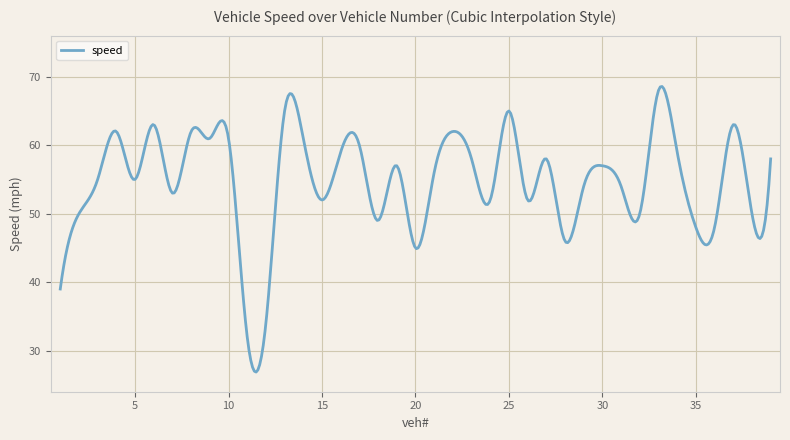

How many lines are shown in the chart?

1